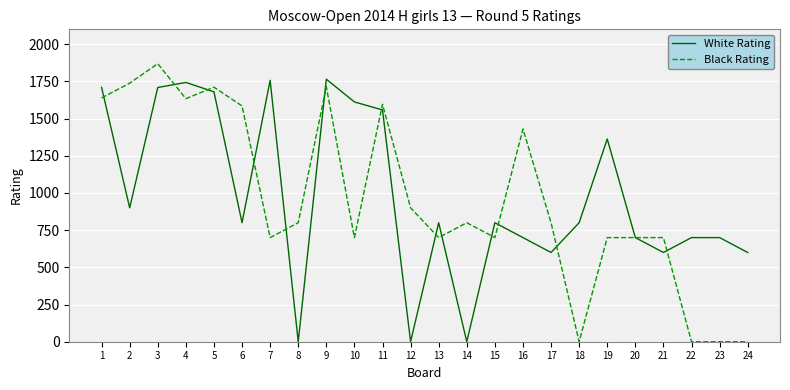

Which series ends up on top after the final intersection of Black Rating and White Rating?

White Rating